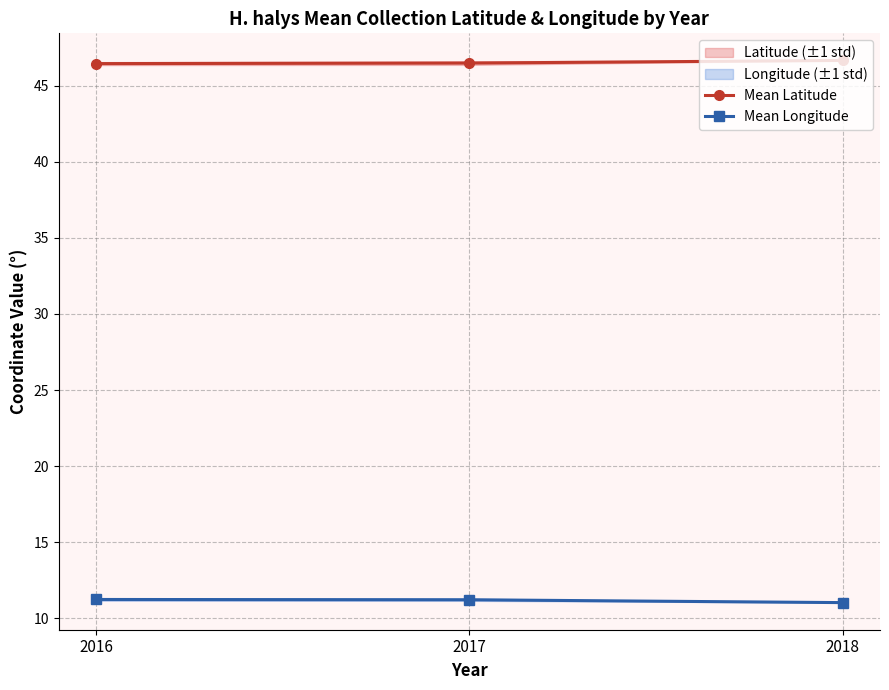

Which series has the largest range (max minus min)?

Mean Latitude